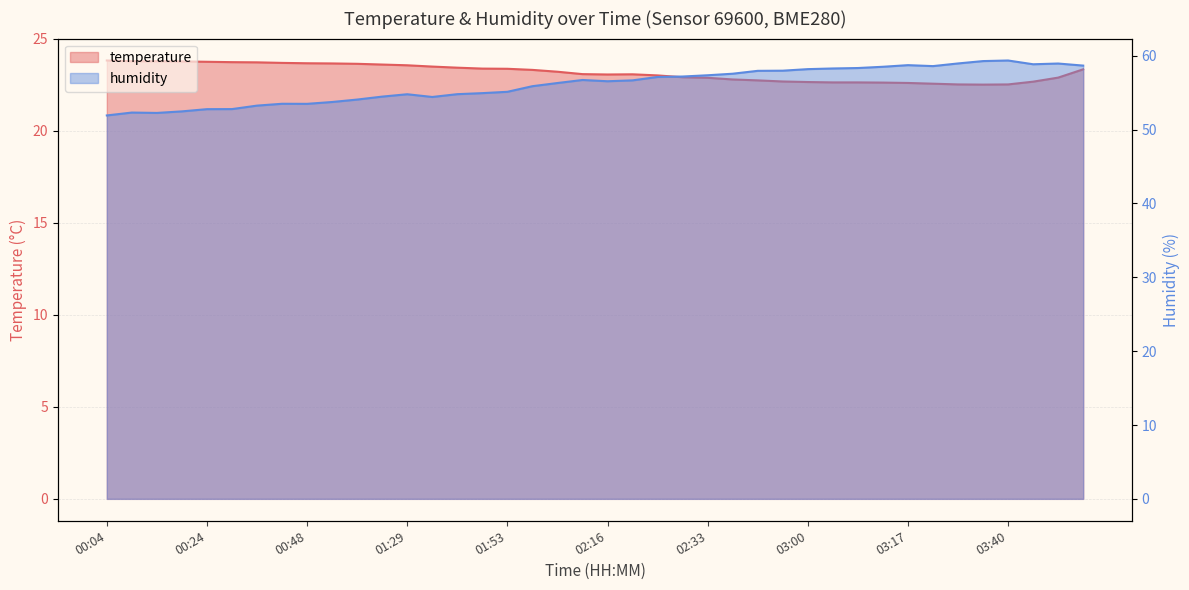

Reading right to left, extract all data points from this chart.

temperature: 04:04=23.3	03:55=22.9	03:49=22.7	03:40=22.5	03:34=22.5	03:28=22.5	03:22=22.6	03:17=22.6	03:14=22.6	03:12=22.6	03:09=22.6	03:00=22.6	02:54=22.7	02:45=22.7	02:39=22.8	02:33=22.9	02:30=22.9	02:25=23.0	02:19=23.1	02:16=23.1	02:14=23.1	02:05=23.2	01:59=23.3	01:53=23.4	01:50=23.4	01:44=23.4	01:39=23.5	01:29=23.6	01:20=23.6	00:59=23.6	00:53=23.6	00:48=23.7	00:45=23.7	00:39=23.7	00:30=23.7	00:24=23.7	00:18=23.8	00:15=23.8	00:13=23.8	00:04=23.8
humidity: 04:04=58.7	03:55=59.0	03:49=58.9	03:40=59.4	03:34=59.3	03:28=59.0	03:22=58.6	03:17=58.7	03:14=58.5	03:12=58.3	03:09=58.3	03:00=58.2	02:54=58.0	02:45=58.0	02:39=57.6	02:33=57.4	02:30=57.2	02:25=57.1	02:19=56.7	02:16=56.5	02:14=56.7	02:05=56.3	01:59=55.9	01:53=55.1	01:50=54.9	01:44=54.8	01:39=54.4	01:29=54.8	01:20=54.5	00:59=54.1	00:53=53.7	00:48=53.5	00:45=53.5	00:39=53.2	00:30=52.8	00:24=52.8	00:18=52.5	00:15=52.3	00:13=52.3	00:04=51.9